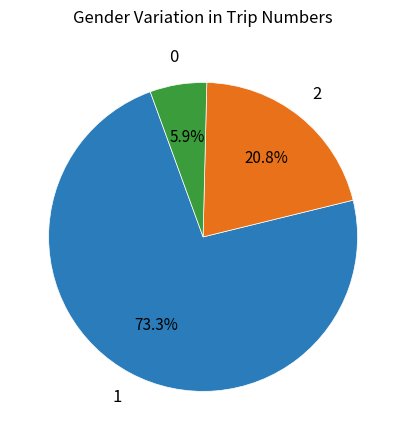

Is there a majority slice in this chart?

Yes